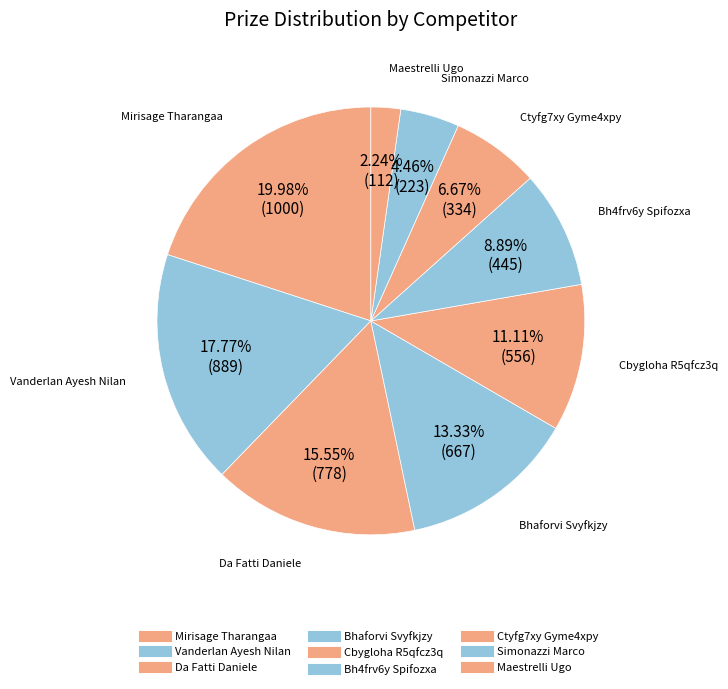

How many segments does this pie chart have?

9